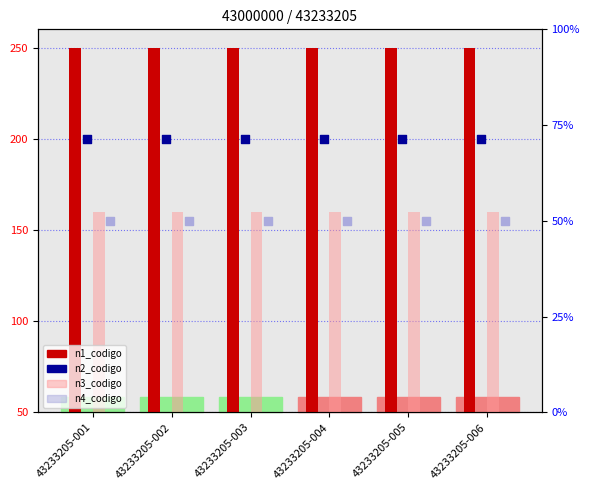

At how many categories does at least one series exceed 169?

6